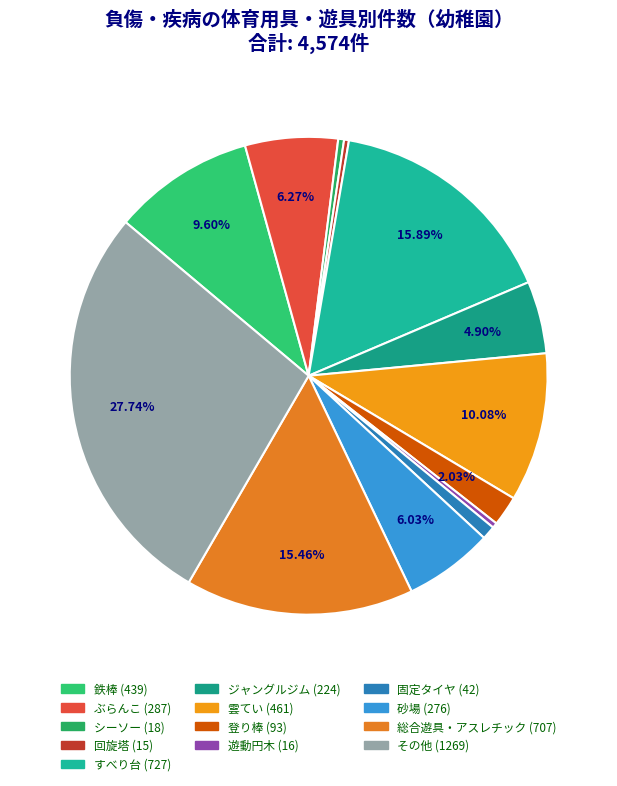

How many slices are in this pie chart?

13